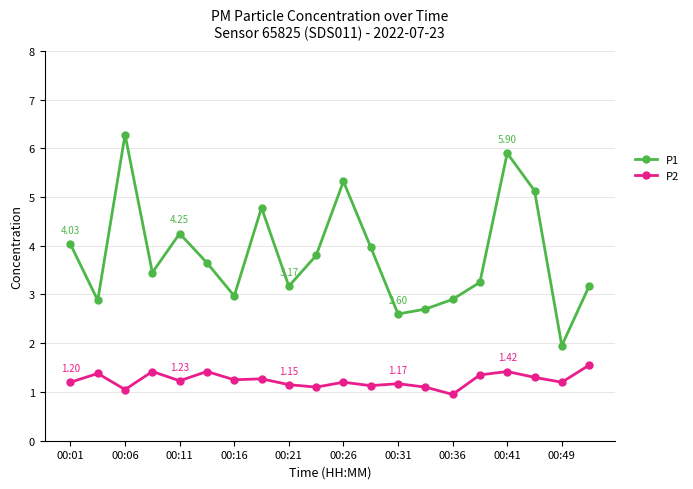

True or false: P2 has more than 2 interior local peaks.

True